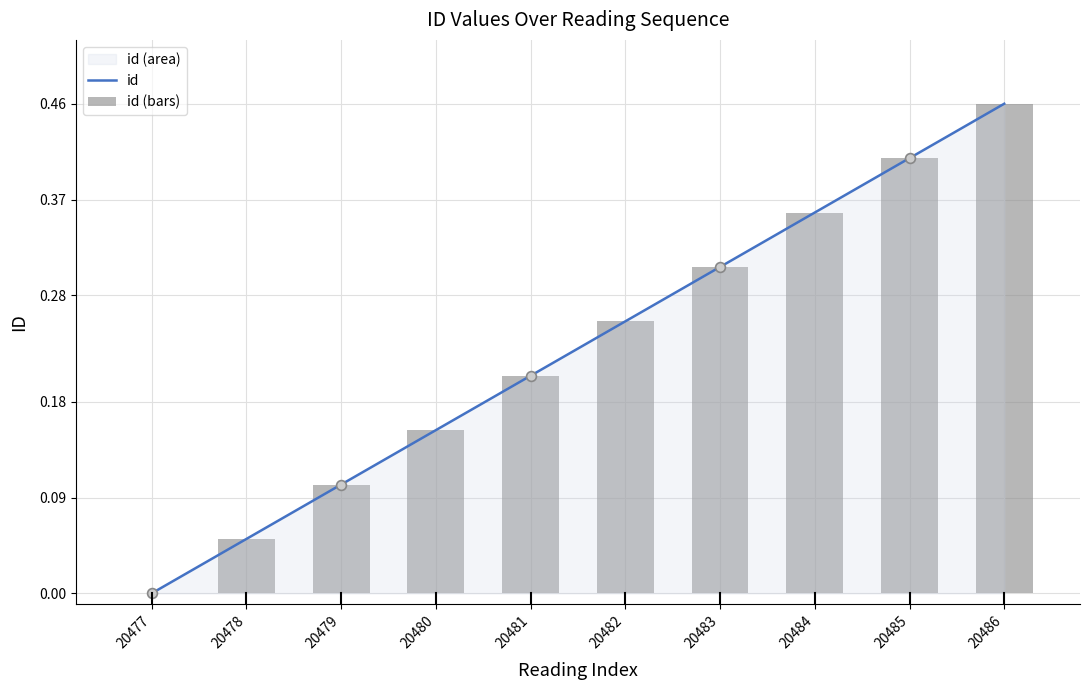

Which series reaches the maximum Y coordinate?

id